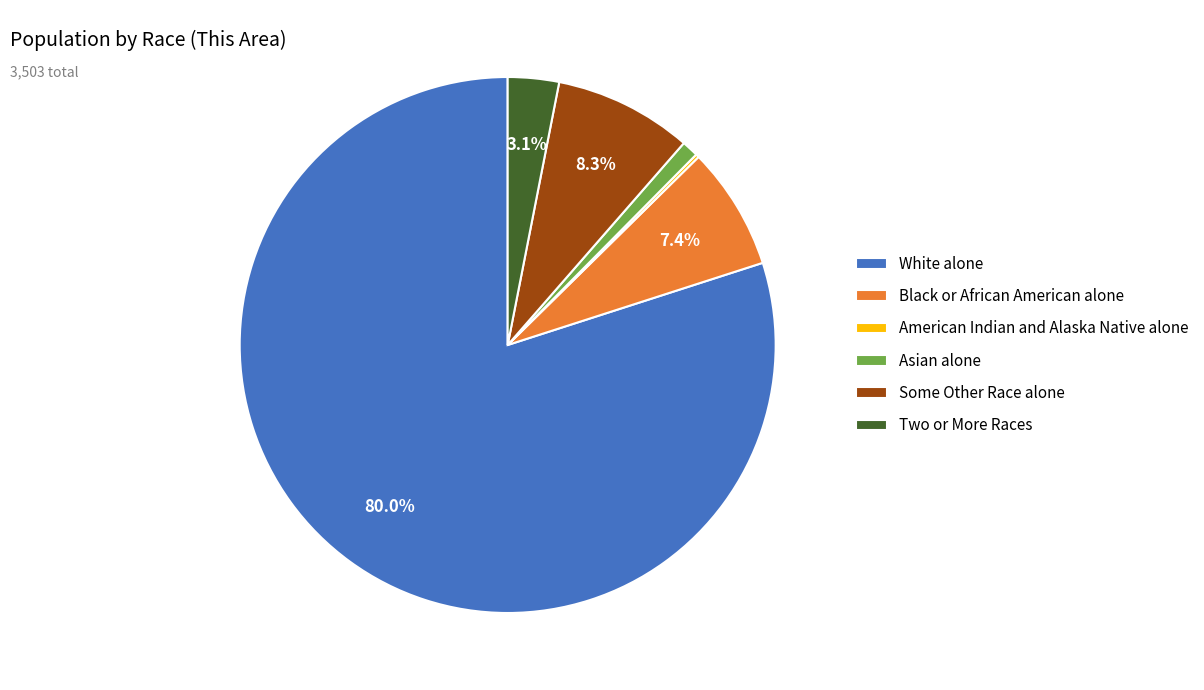

What is the largest slice in the pie chart?

White alone